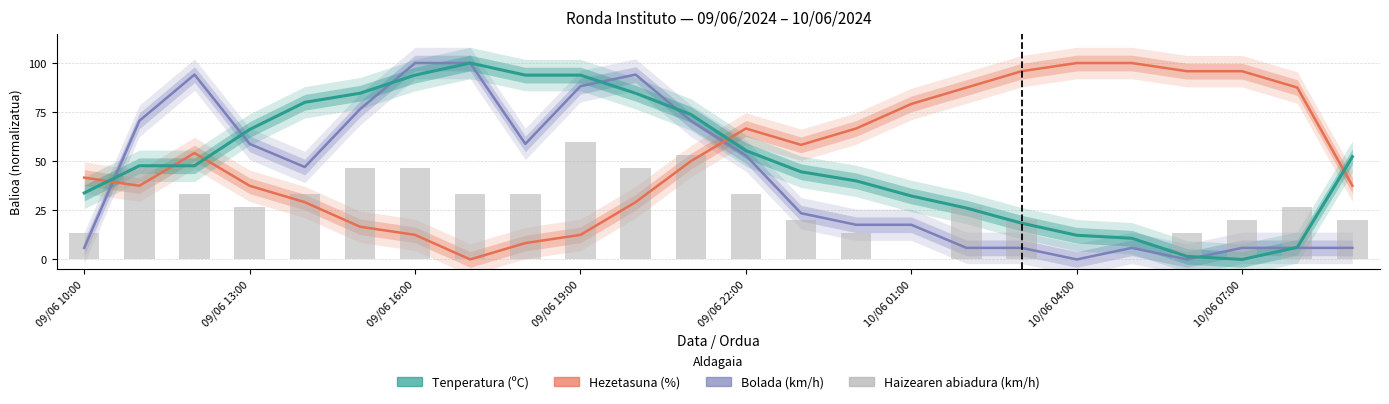

List the series in order of their peak value, highest first.

Bolada (km/h), Hezetasuna (%), Tenperatura (ºC), Haizearen abiadura (km/h)